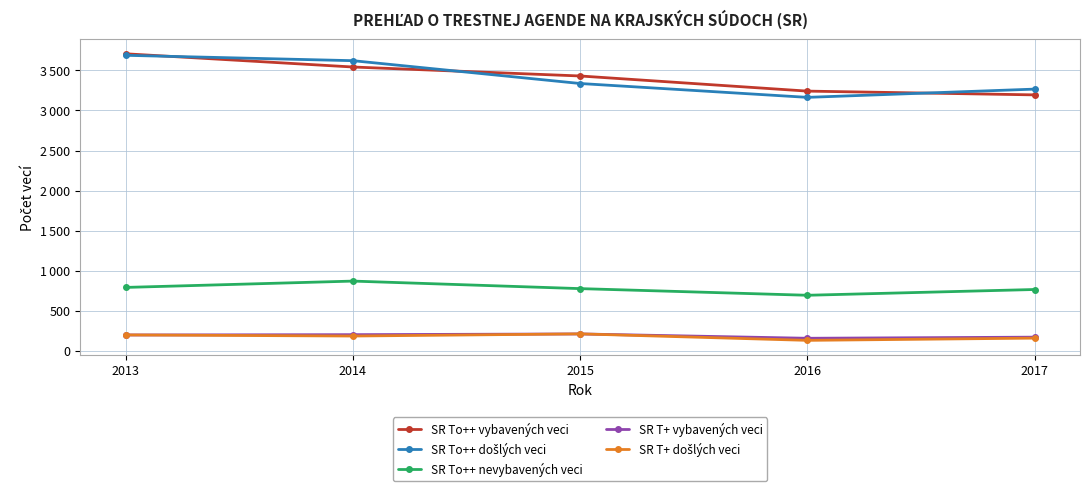

Reading left to right, transcribe all the data shown in this chart.

SR To++ vybavených veci: 3708	3543	3431	3242	3195
SR To++ došlých veci: 3689	3622	3337	3164	3267
SR To++ nevybavených veci: 791	870	776	693	765
SR T+ vybavených veci: 197	201	210	156	170
SR T+ došlých veci: 198	184	211	130	158